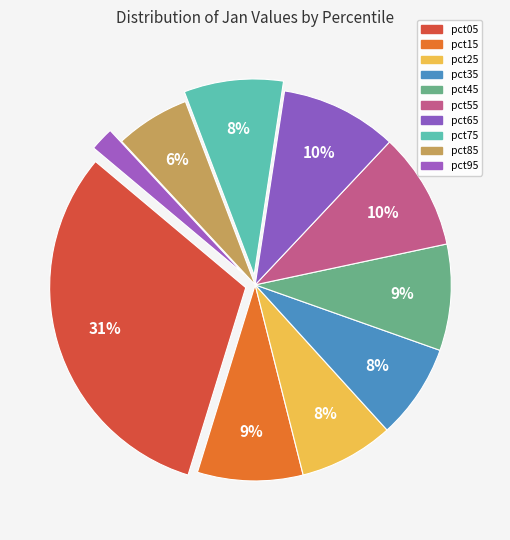

Is the sum of pct75 and pct85 greater than half?

No